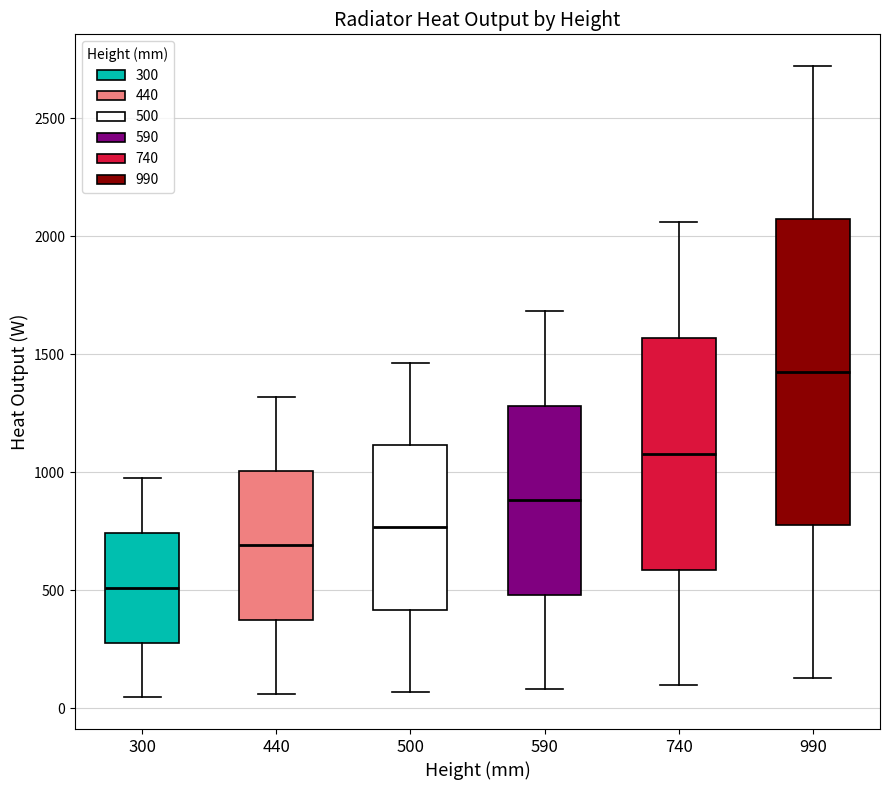

Which box is the tallest, from its lower edge to its upper edge?

990